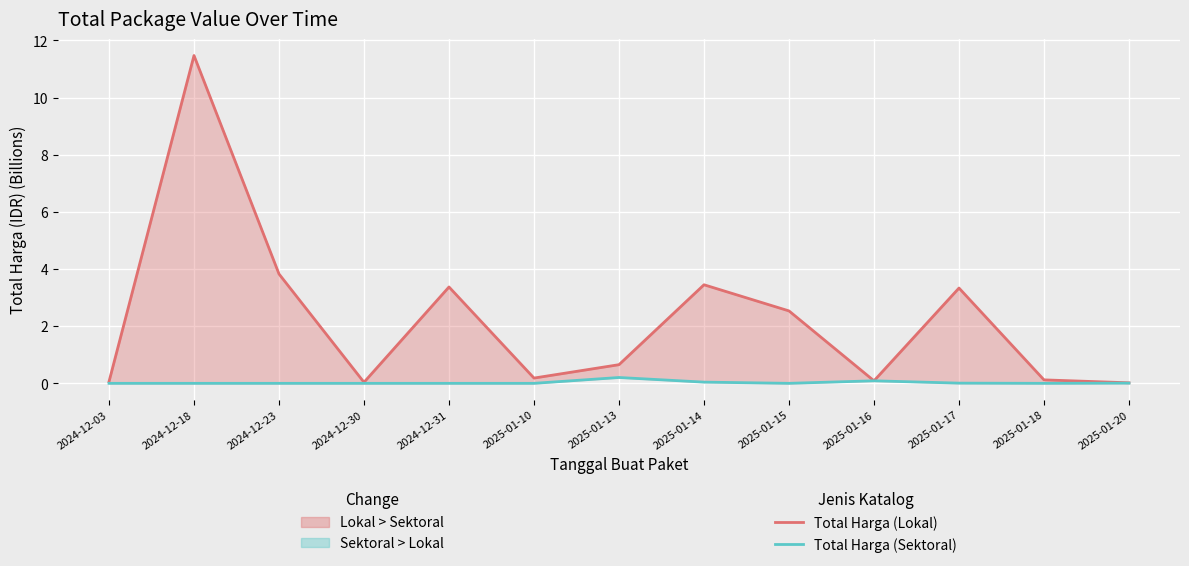

The value of Total Harga (Lokal) at 2025-01-13 is 0.4. True or false?

False